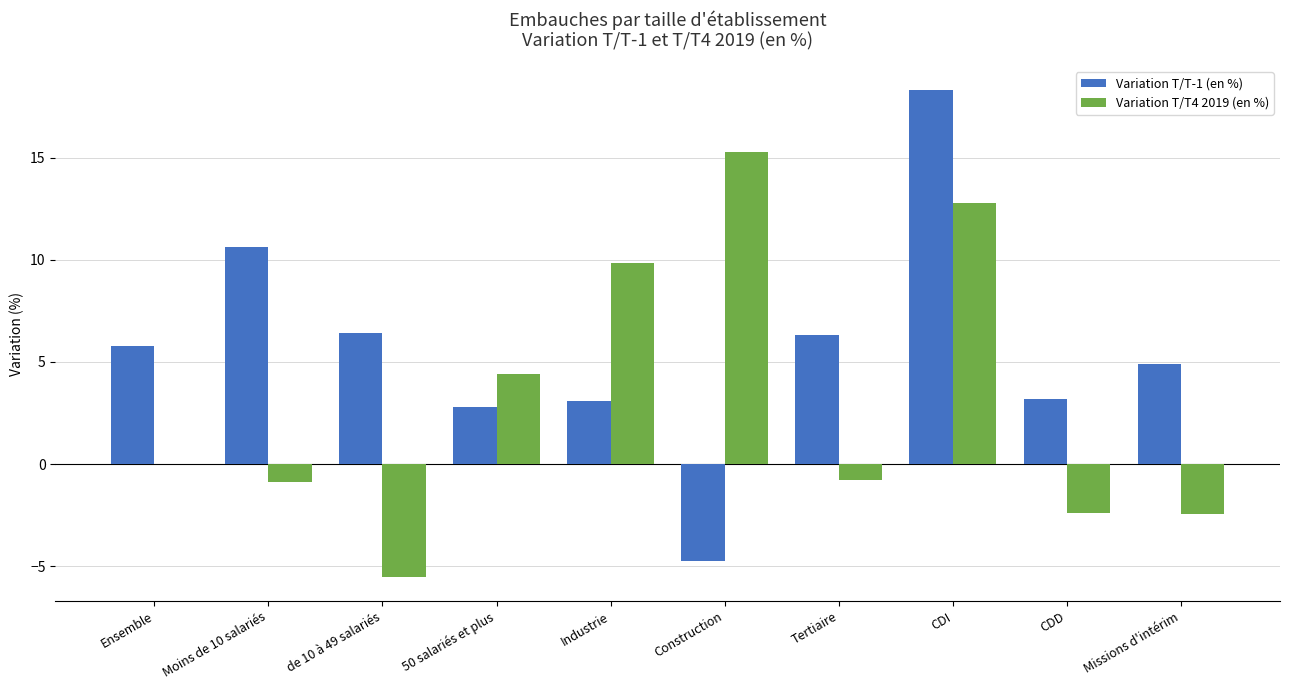

At which category is the sum across all series the highest?

CDI